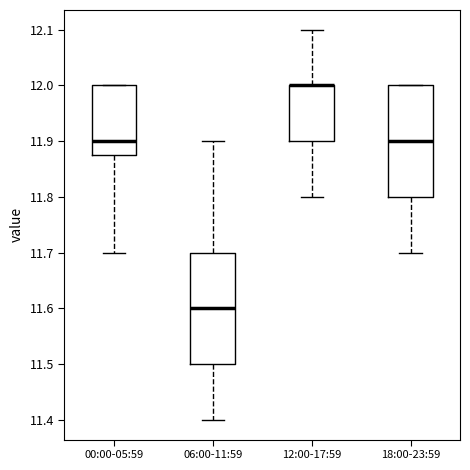

Reading left to right, transcribe this box plot: for each box, give where its median line is, the range the box spans, and where its two whiskers end, as read against the y-axis. The values are not printed on the chart, so give them approximately, as read against the axis.

00:00-05:59: median 11.90, box 11.88 to 12.00, whiskers 11.70 to 12.00
06:00-11:59: median 11.60, box 11.50 to 11.70, whiskers 11.40 to 11.90
12:00-17:59: median 12.00 (drawn on the box's upper edge), box 11.90 to 12.00, whiskers 11.80 to 12.10
18:00-23:59: median 11.90, box 11.80 to 12.00, whiskers 11.70 to 12.00